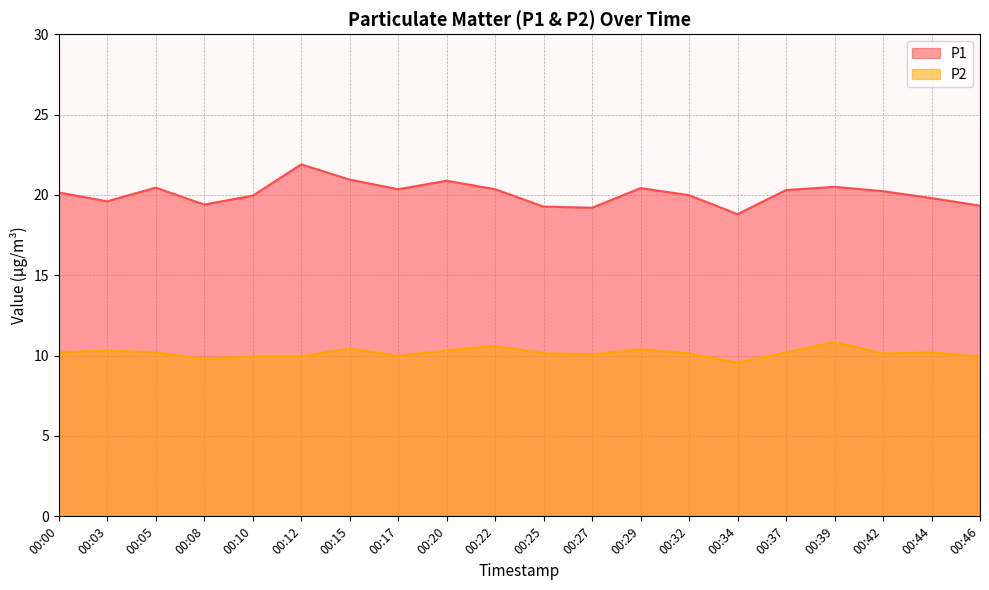

What is the value of the P1 point at the 20th from the left?

19.3